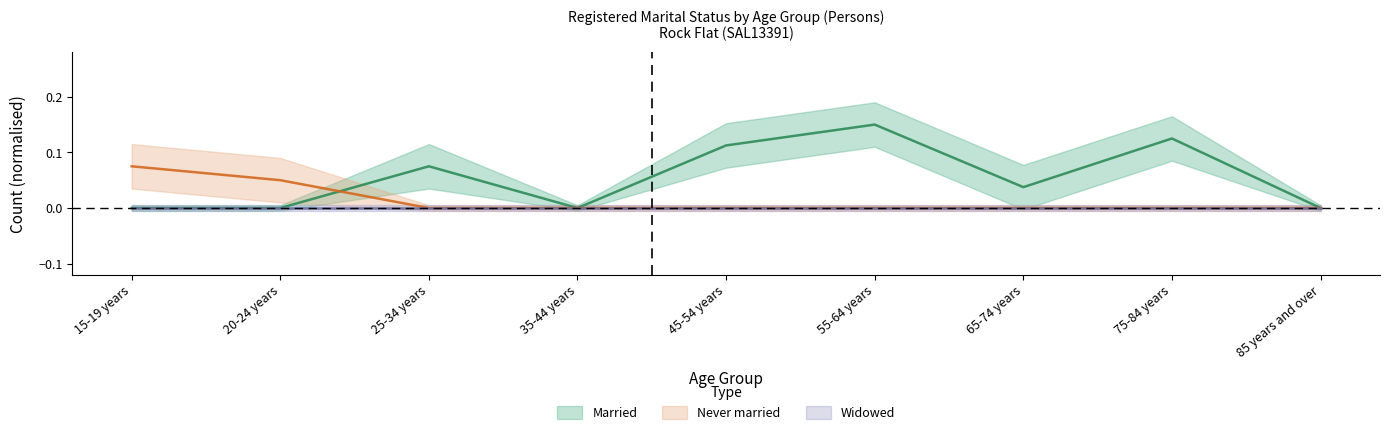

Is the value of Married at 55-64 years greater than the value of Never married at 75-84 years?

Yes